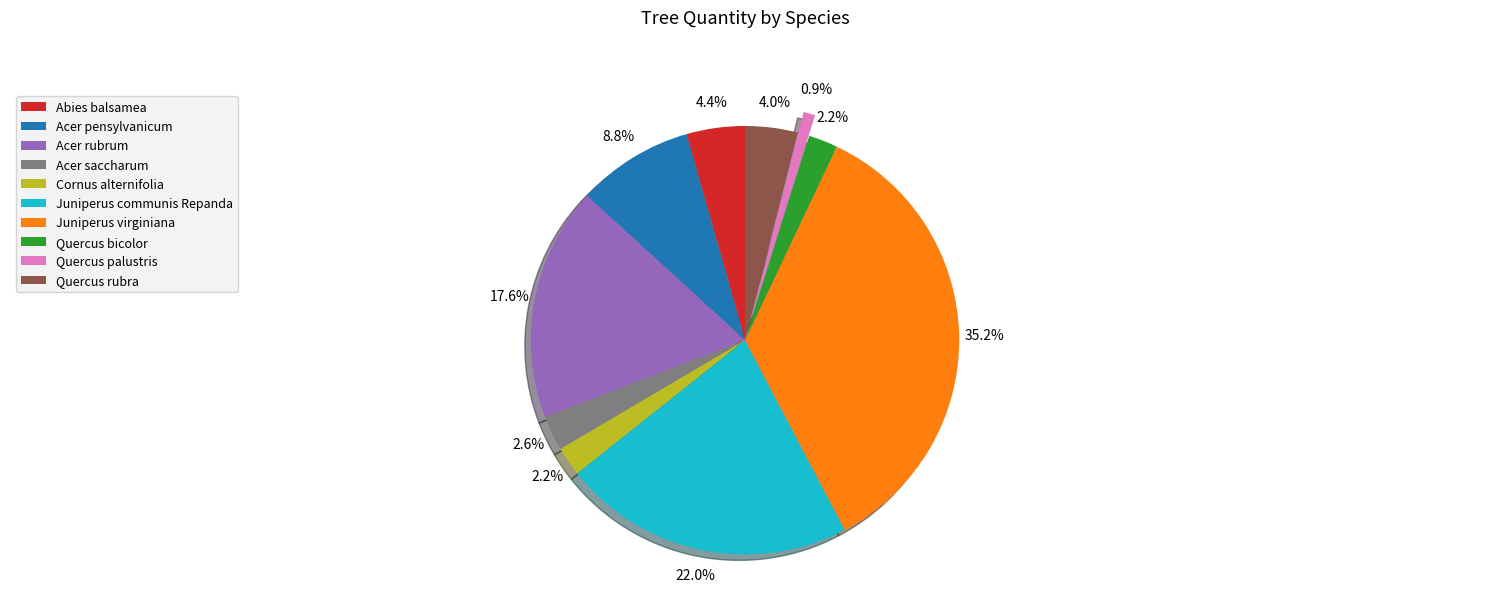

How much of the chart is everything except Quercus bicolor?

97.8%